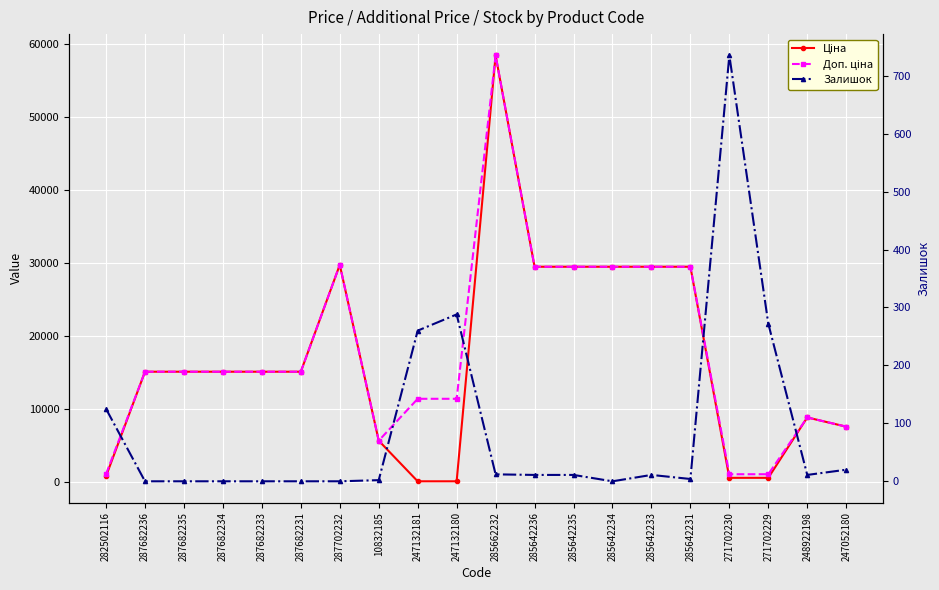

Does the chart display data point markers on the line(s)?

Yes